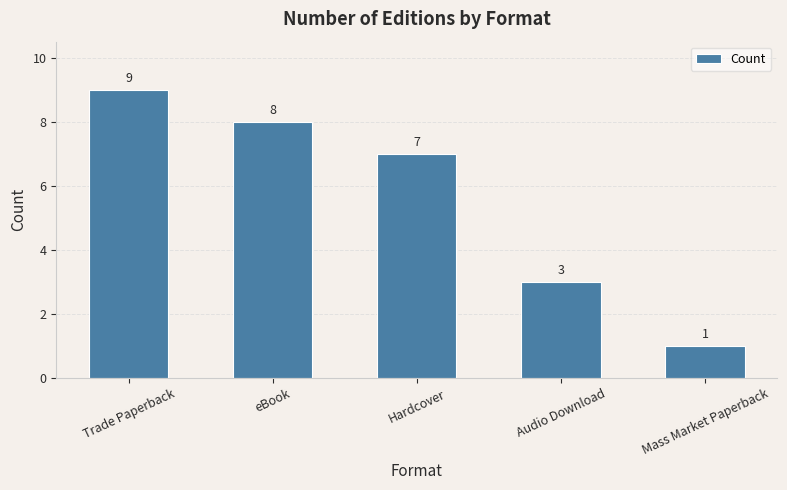

How many values are between 3 and 8?

3